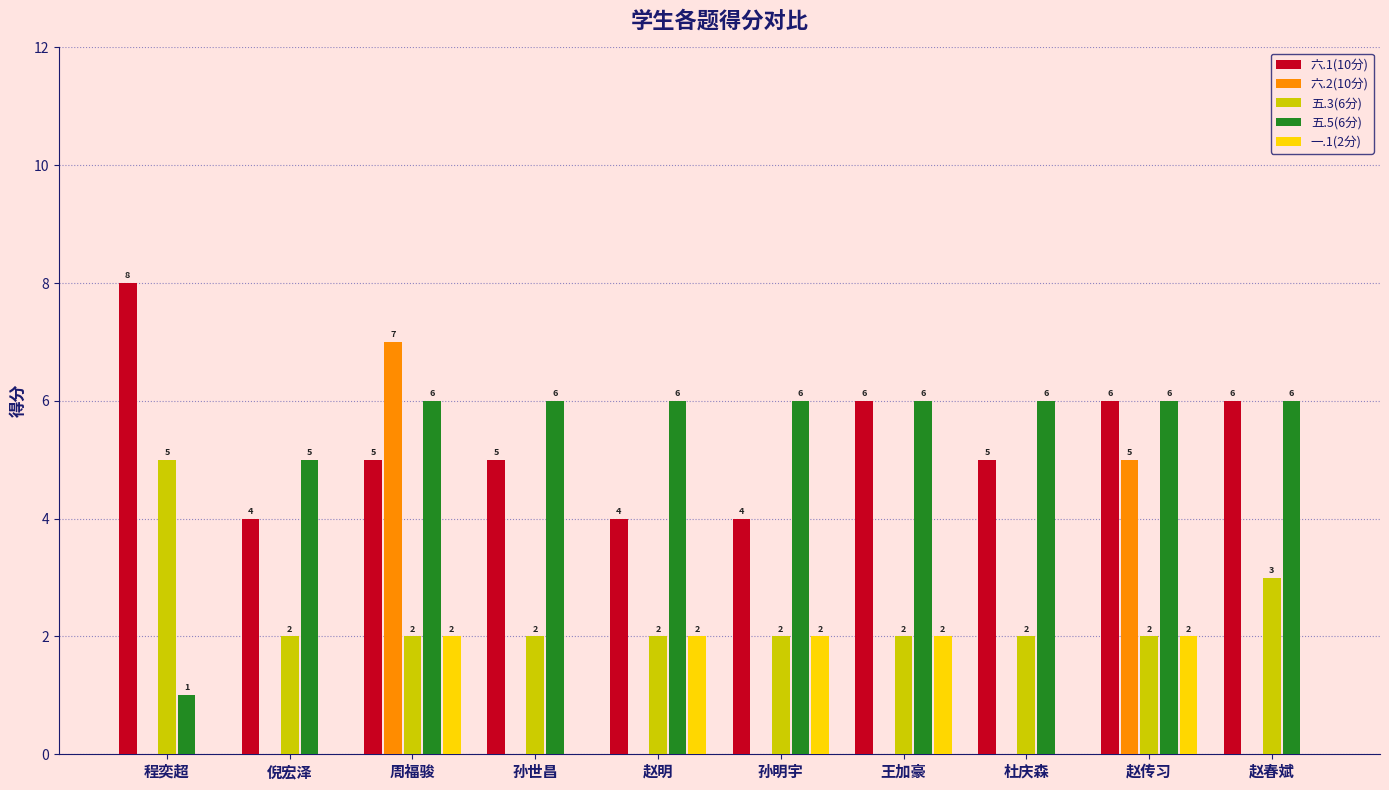

Is it true that 五.5(6分) equals 9 at 王加豪?

False